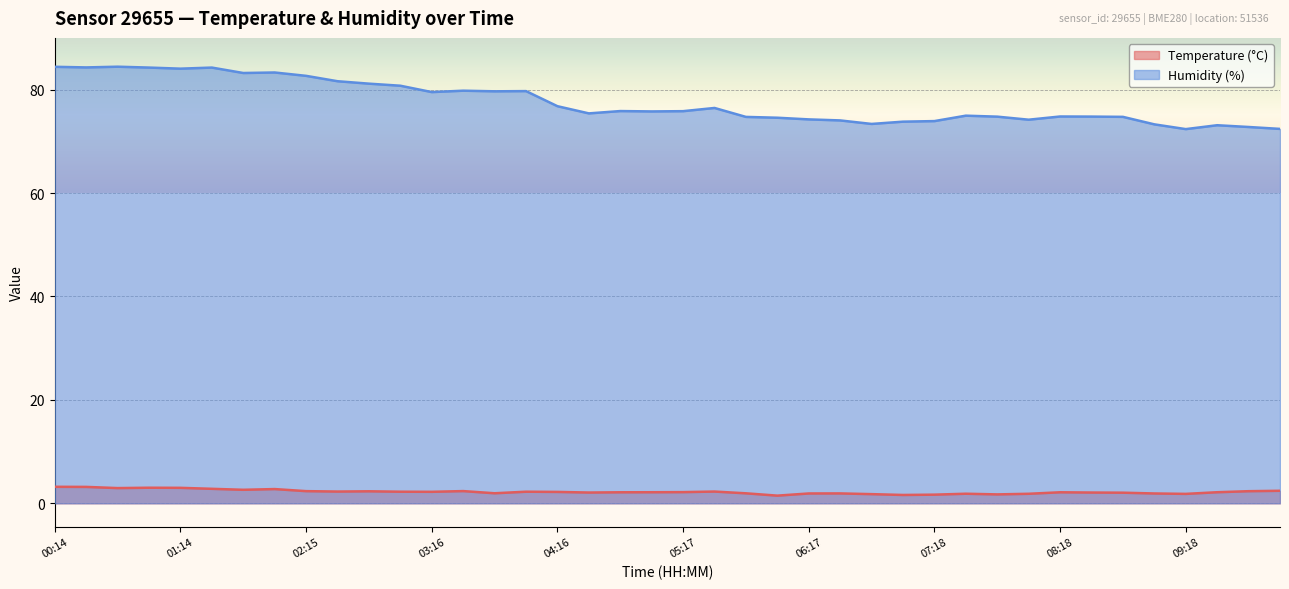

True or false: Temperature (°C) and Humidity (%) intersect in this chart.

False